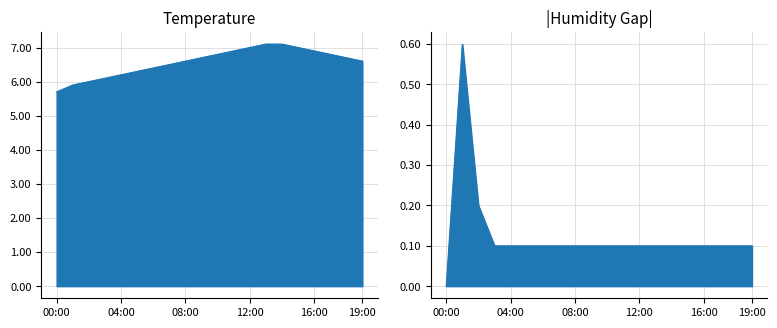

Where is the data nearest to the value 6?

02:00